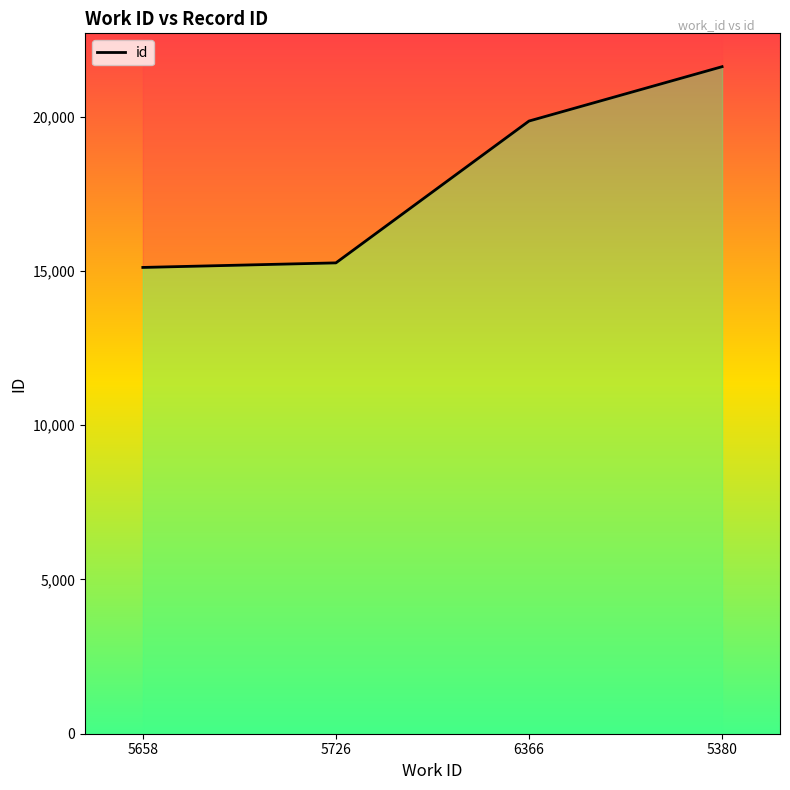

What is the label of the 4th point from the left?

5380